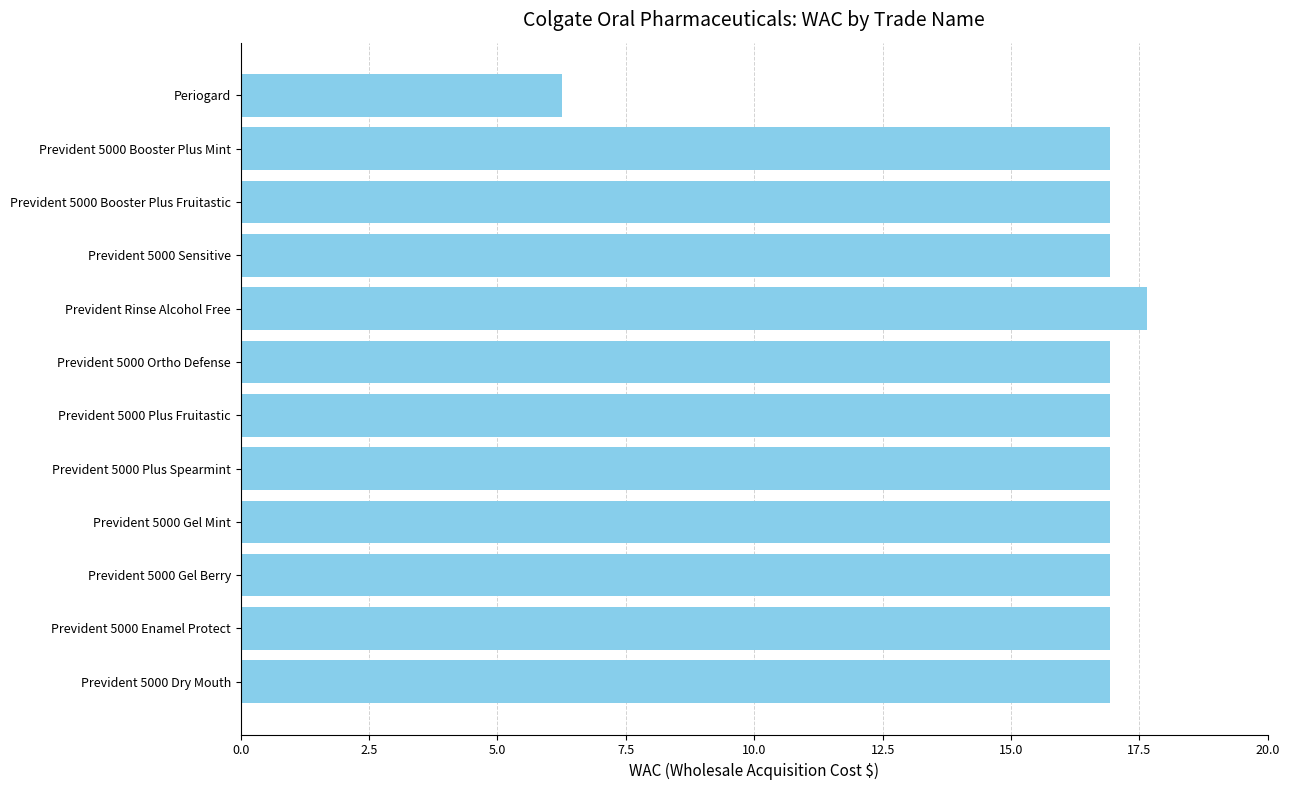

How many bars are there in total?

12